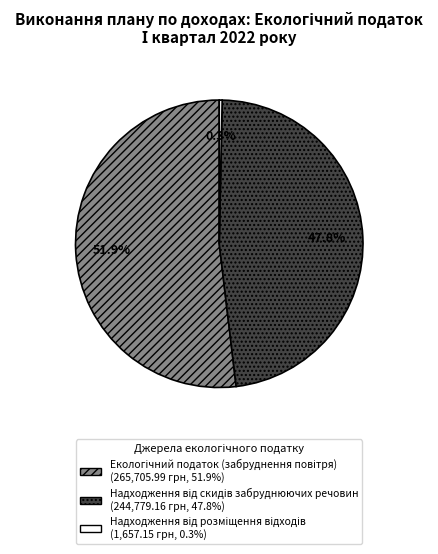

Is there any slice that represents more than half of the pie?

Yes